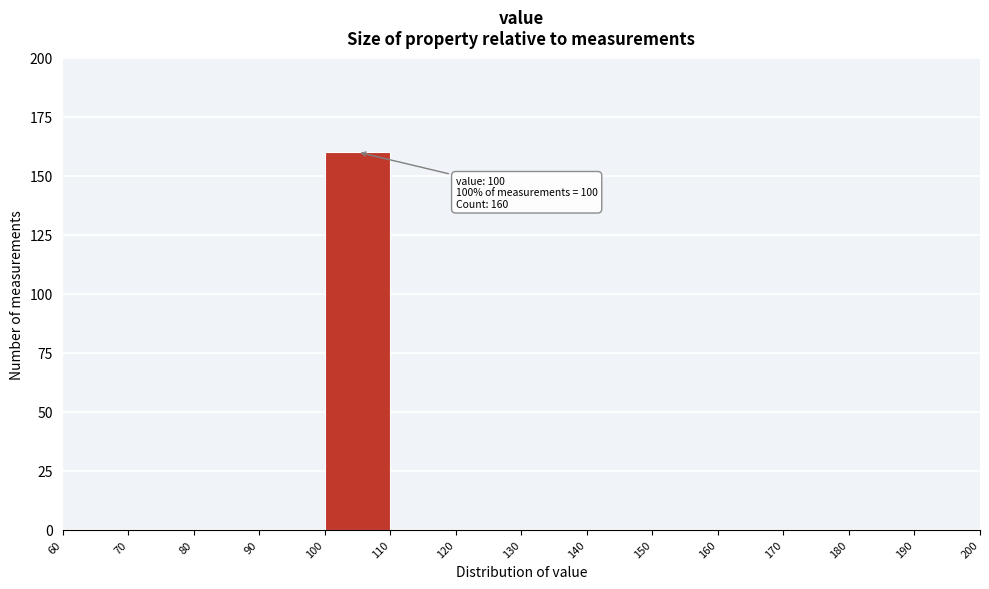

Which range on the x-axis has the tallest bar?

100 to 110